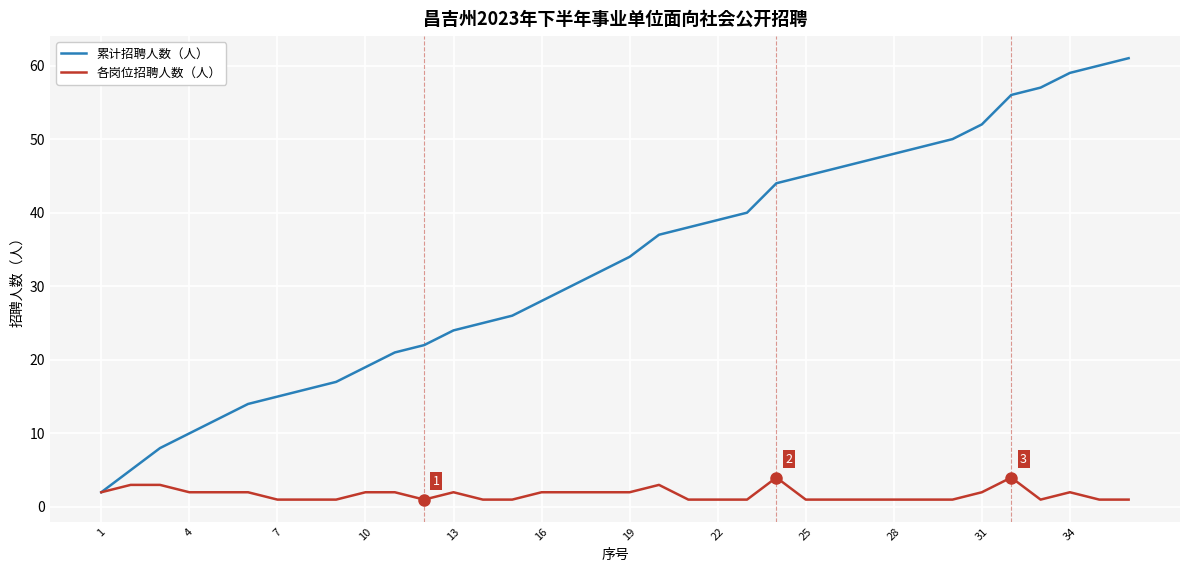

What is the maximum value shown in the chart?

61